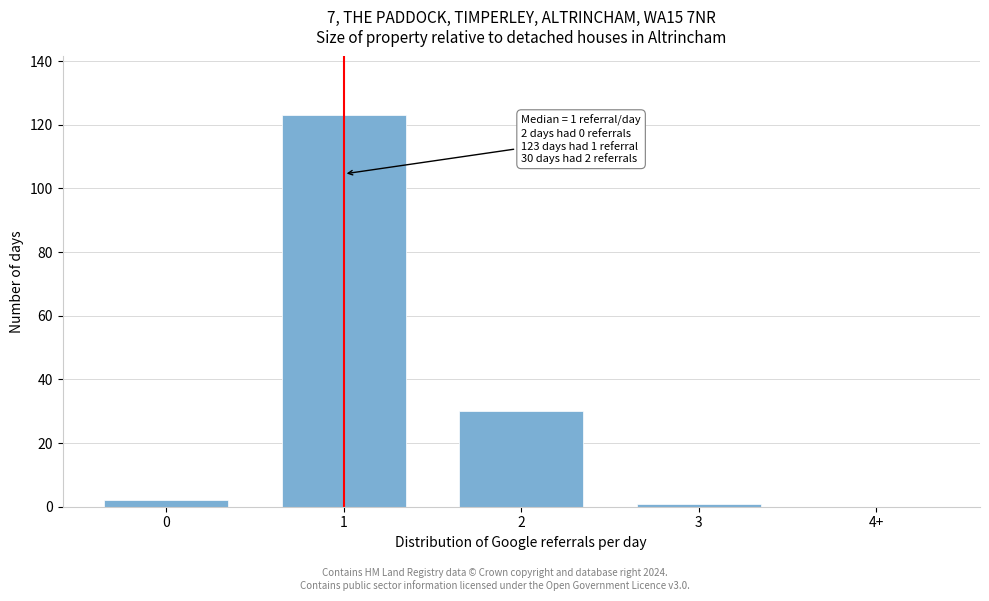

Reading left to right, extract all data points from this chart.

0=2	1=123	2=30	3=1	4+=0